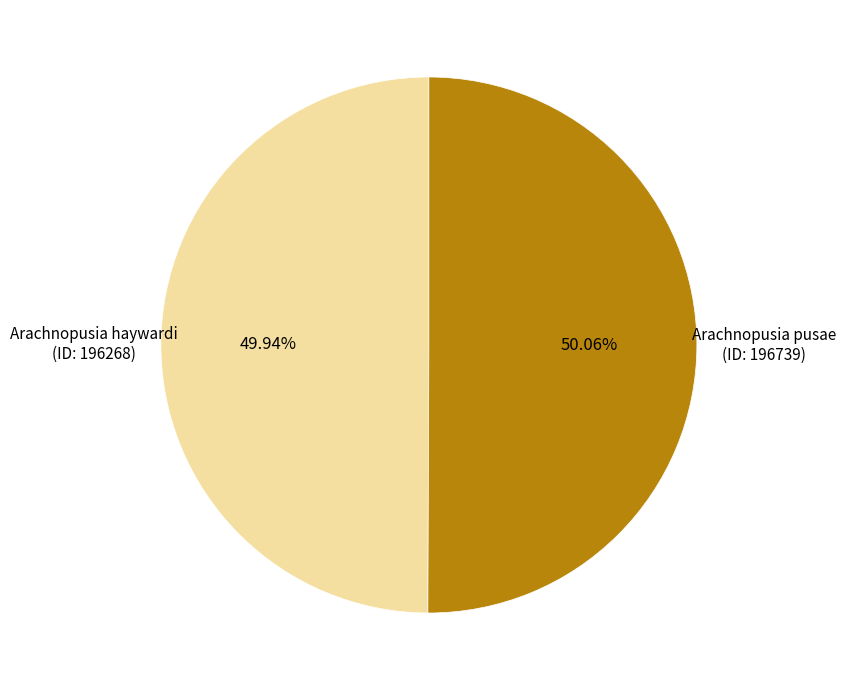

Is there any slice that represents more than half of the pie?

Yes